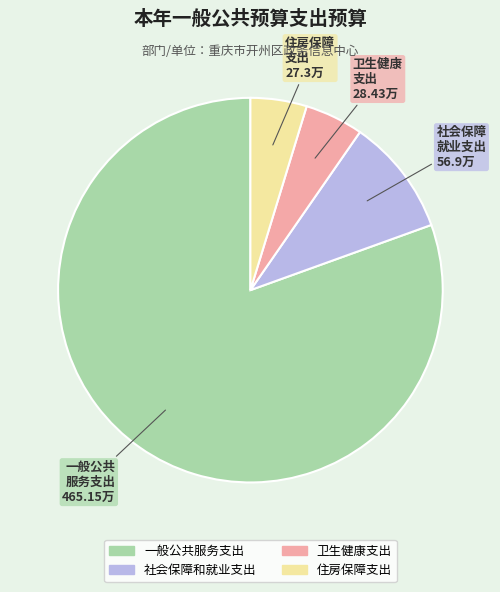

Which has a higher value, 住房保障支出 or 一般公共服务支出?

一般公共服务支出